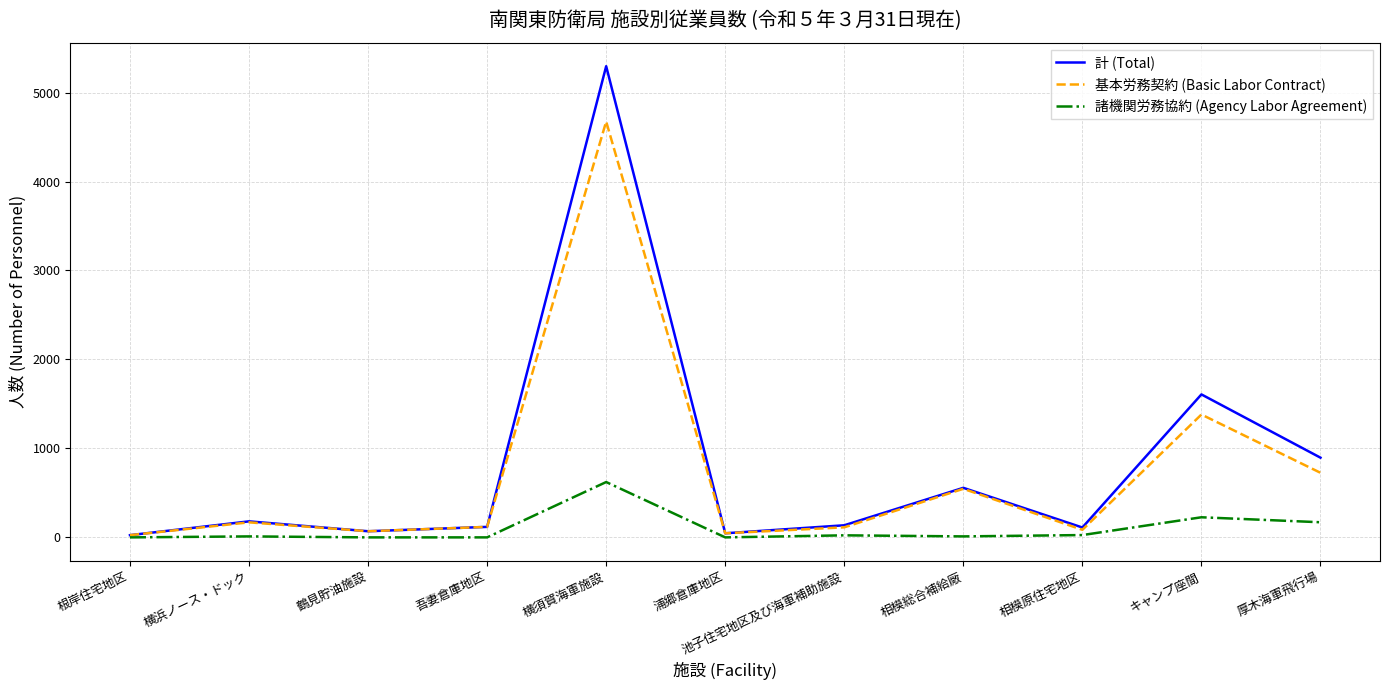

At which label does 計 (Total) reach its peak?

横須賀海軍施設